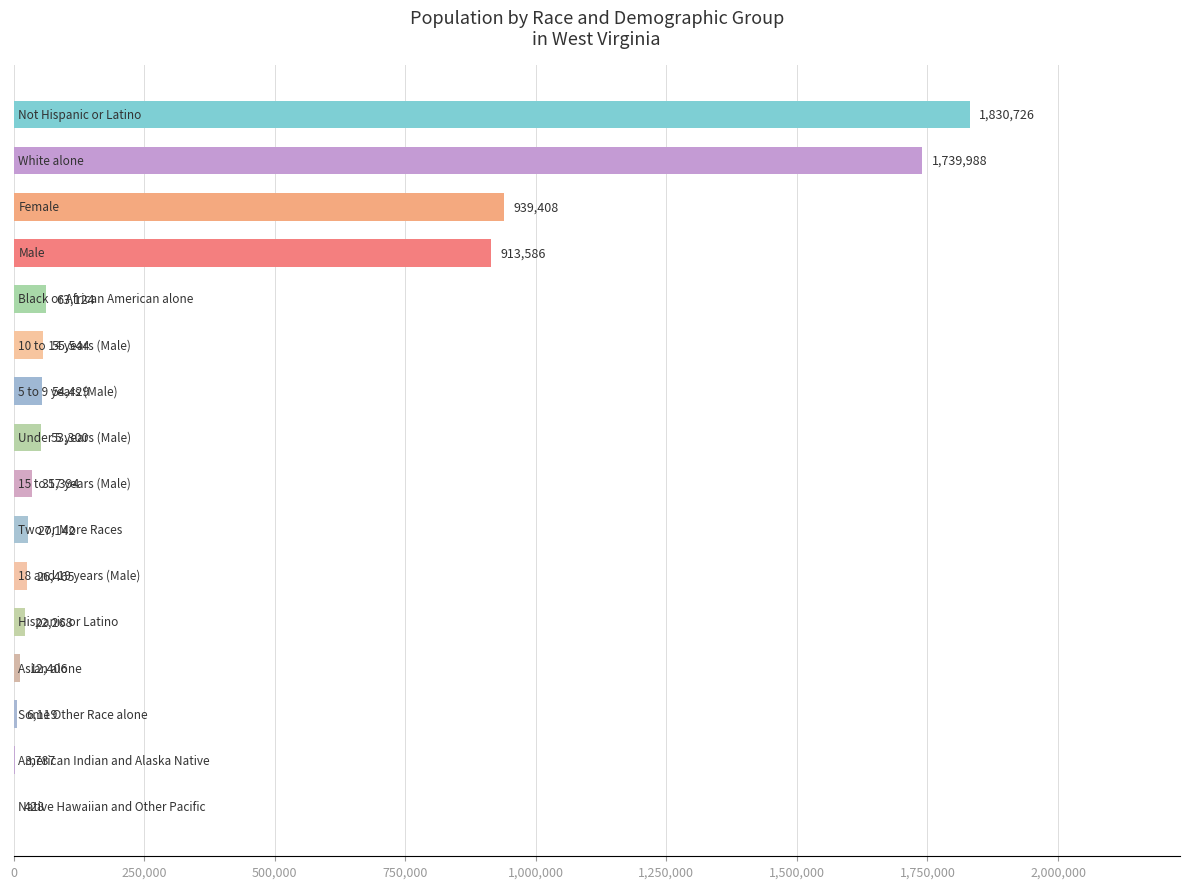

Count the number of data series in this chart.

1